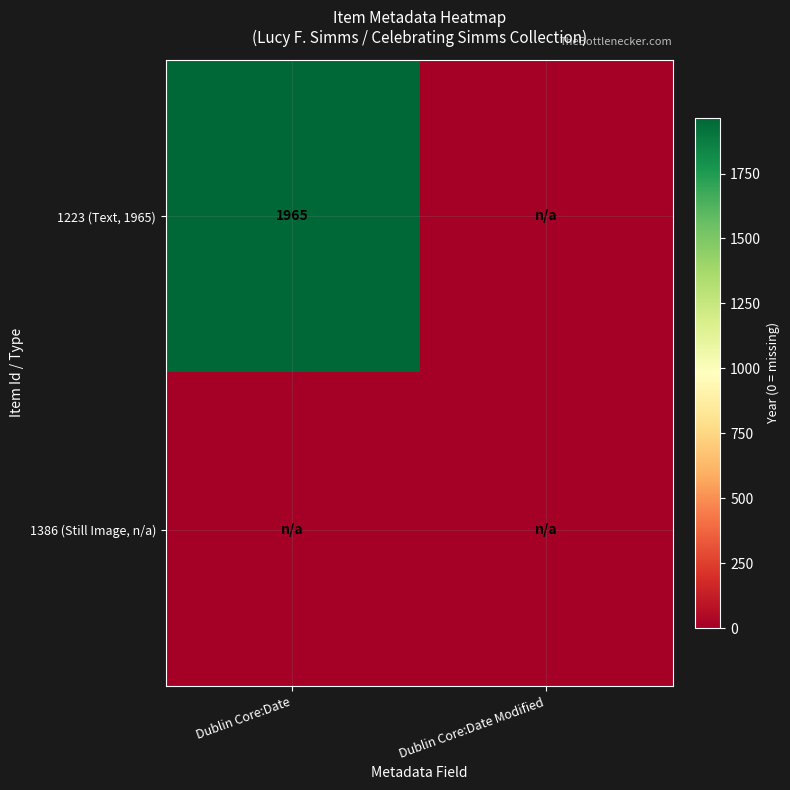

The value of 1223 (Text, 1965) at Dublin Core:Date is 3118. True or false?

False